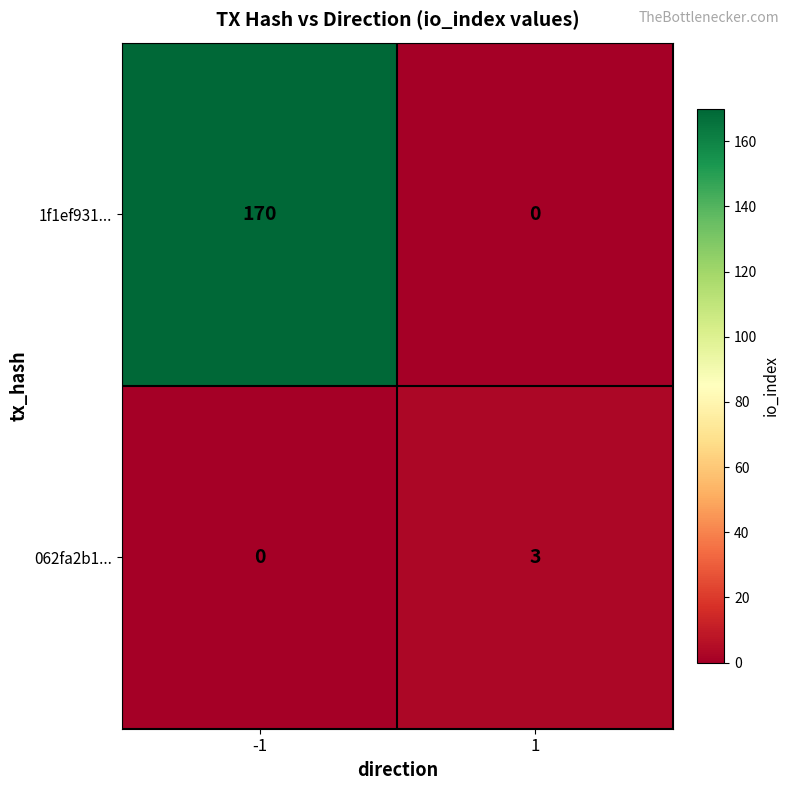

Reading left to right, extract all data points from this chart.

1f1ef931...: -1=170	1=0
062fa2b1...: -1=0	1=3